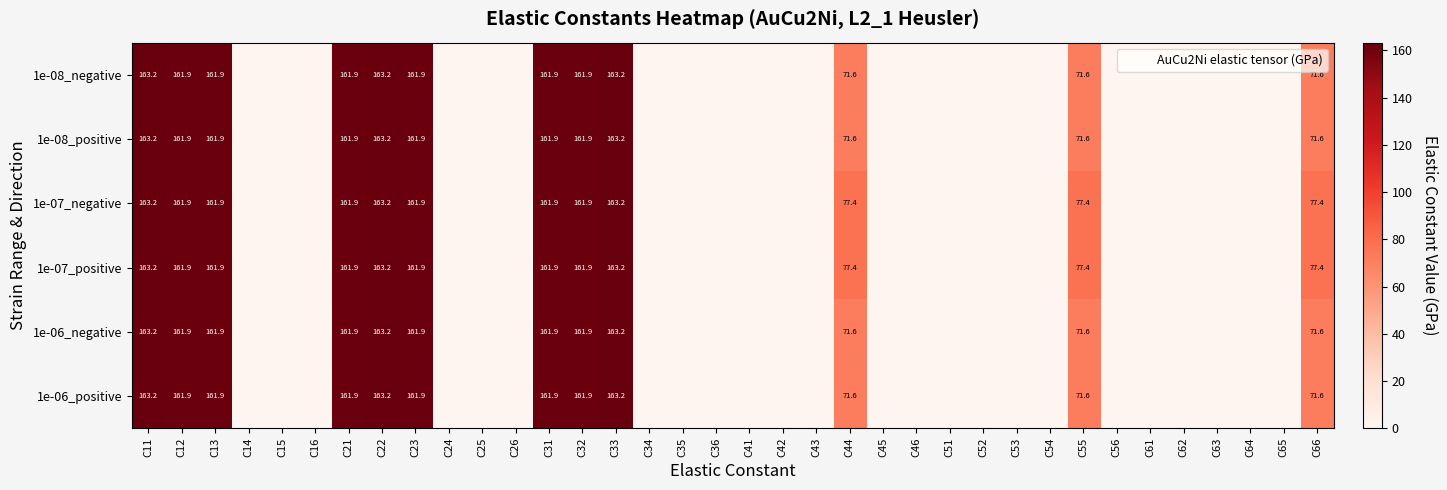

Rank the series by their maximum value, from highest to lowest.

1e-08_negative, 1e-08_positive, 1e-07_negative, 1e-07_positive, 1e-06_negative, 1e-06_positive